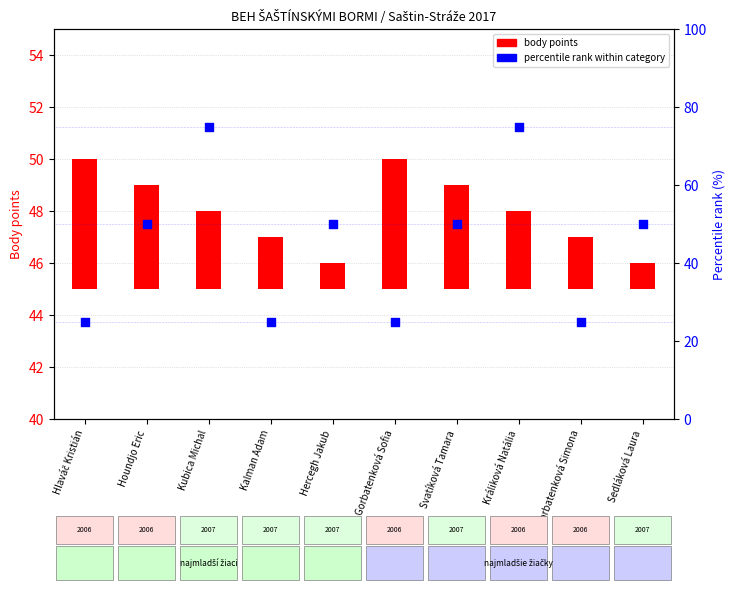

At how many categories does at least one series exceed 7?

10